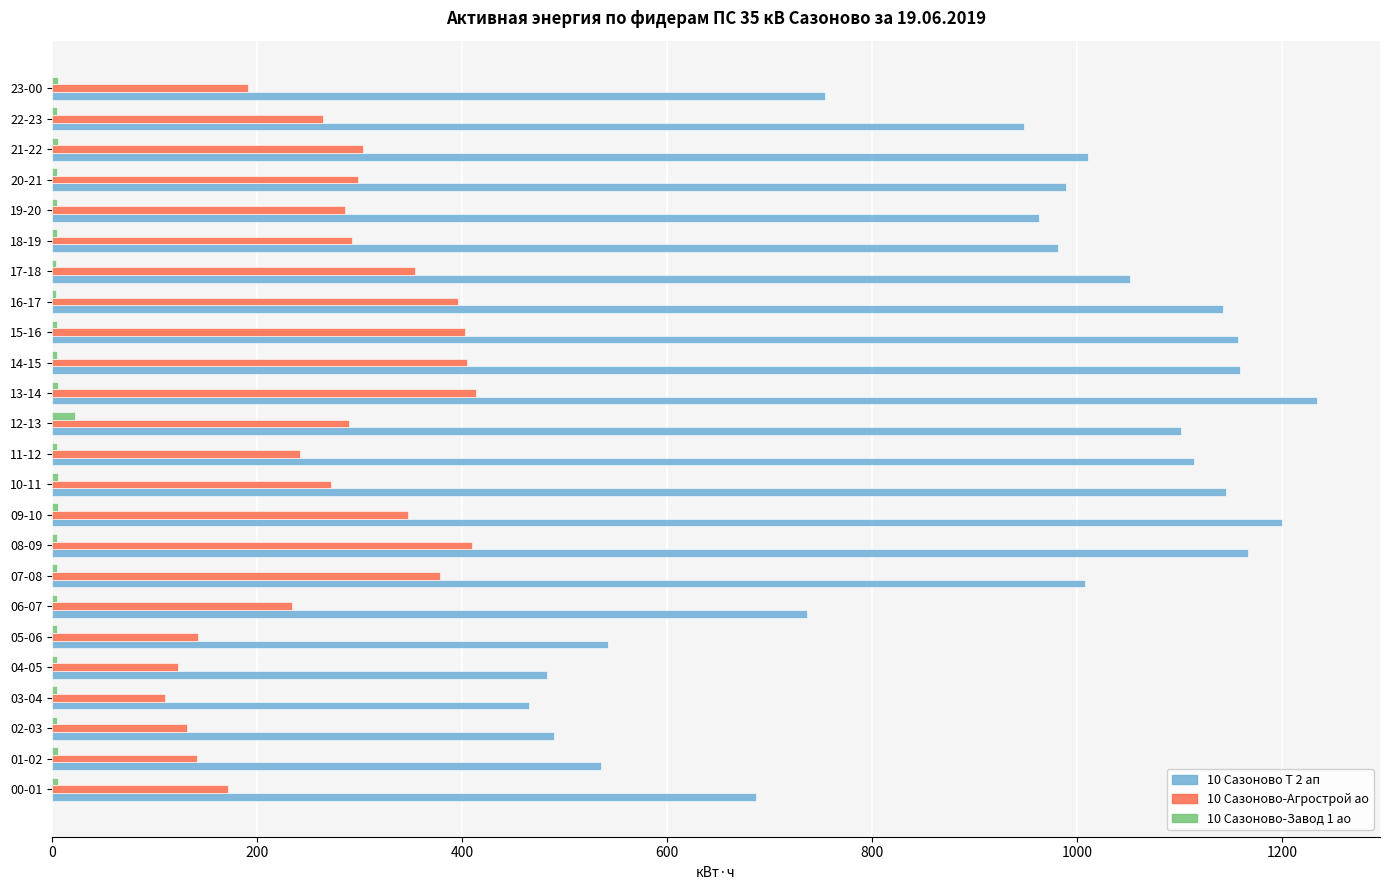

Which category has the highest value across all series?

13-14